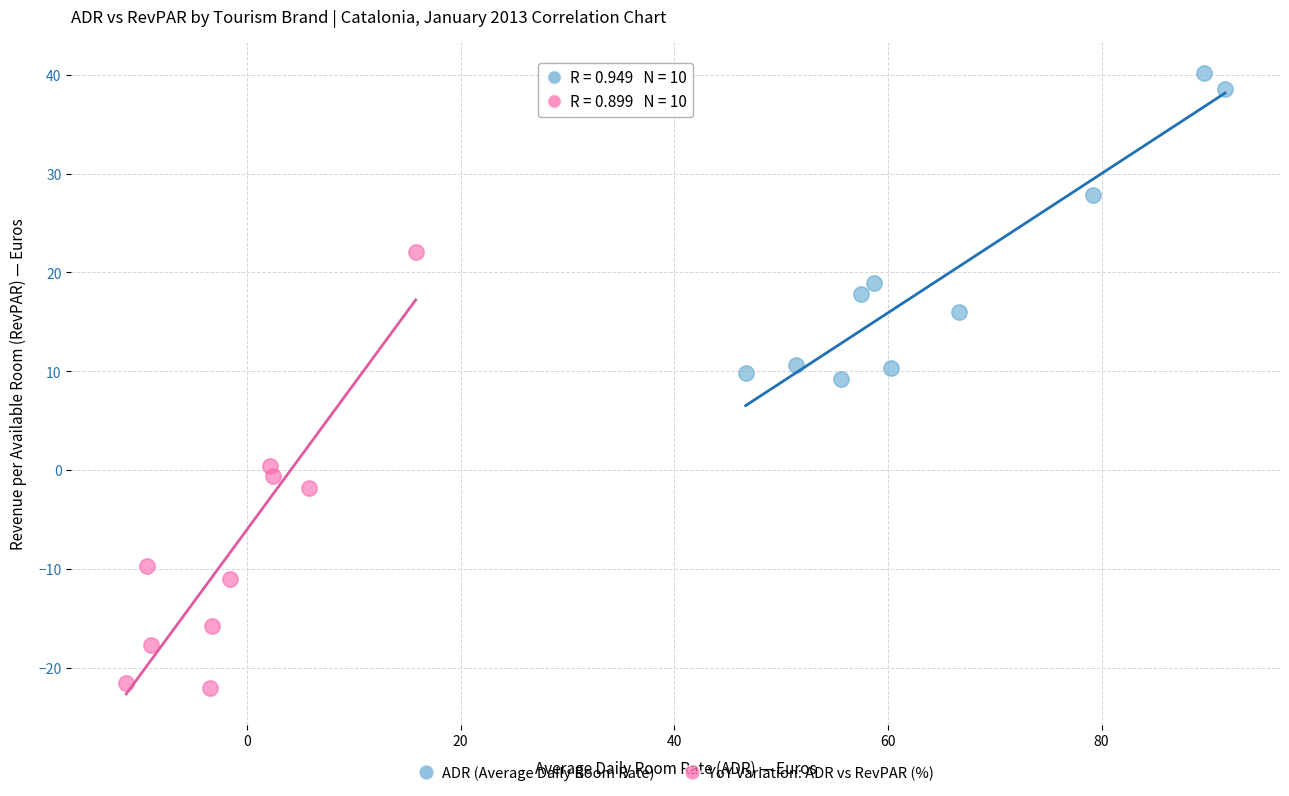

Which series contains the highest Y value?

ADR (Average Daily Room Rate)